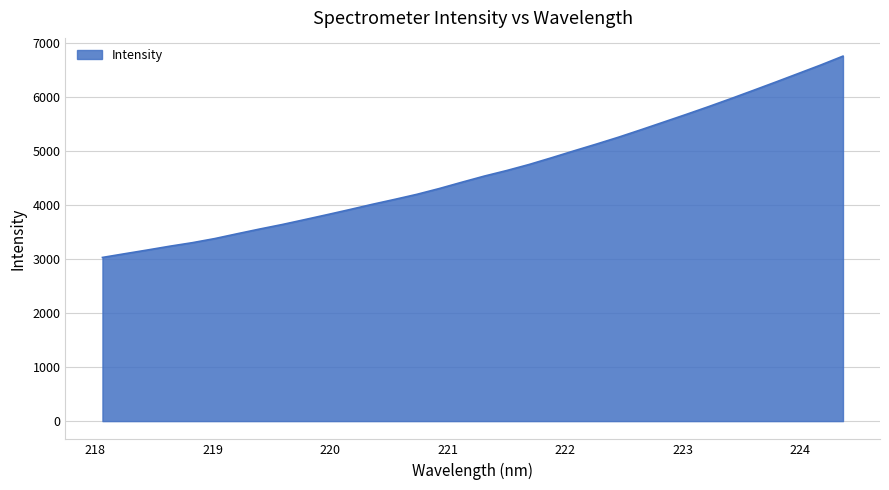

What is the difference between the maximum and minimum values?

3727.8